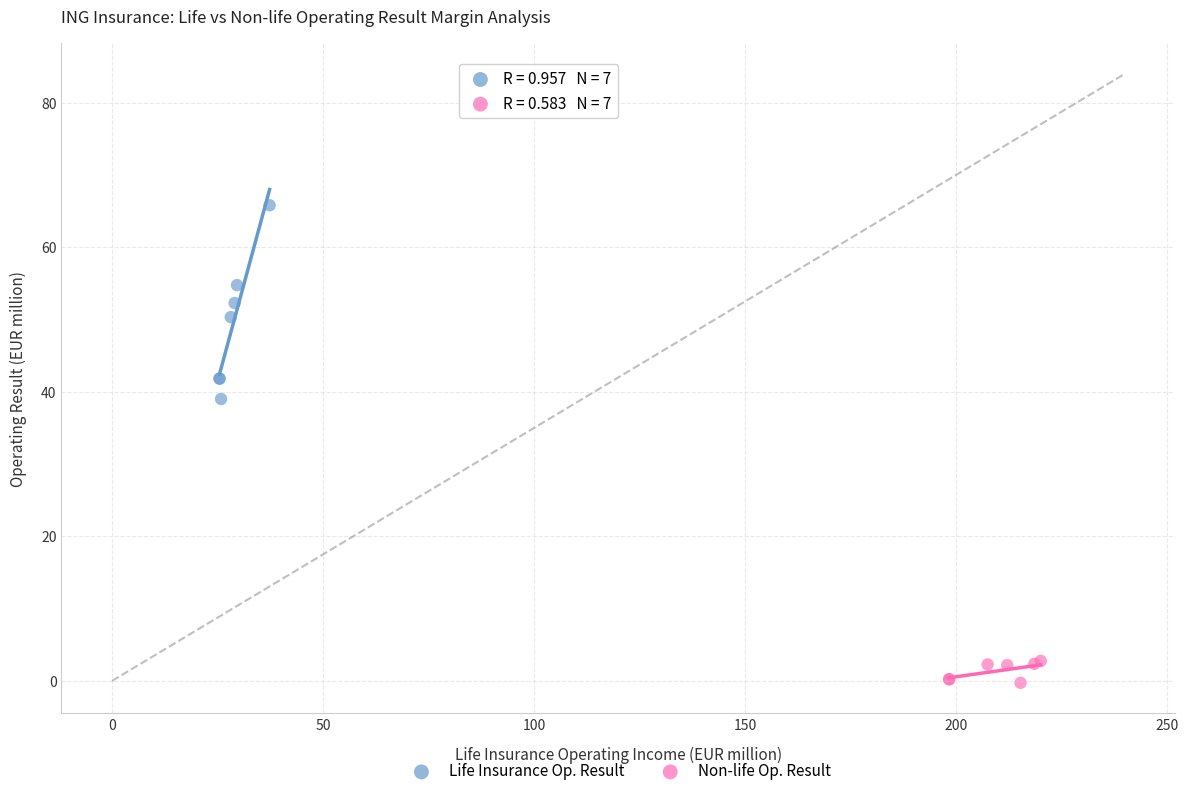

What are all the series names shown in the legend?

Life Insurance Op. Result, Non-life Op. Result